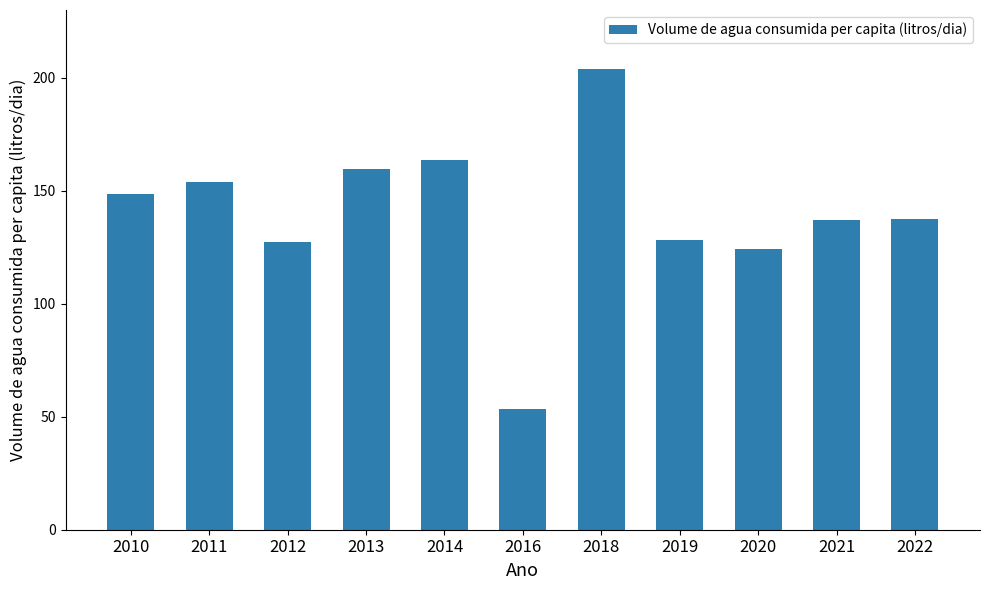

What is the value of the 9th bar from the left?

124.0